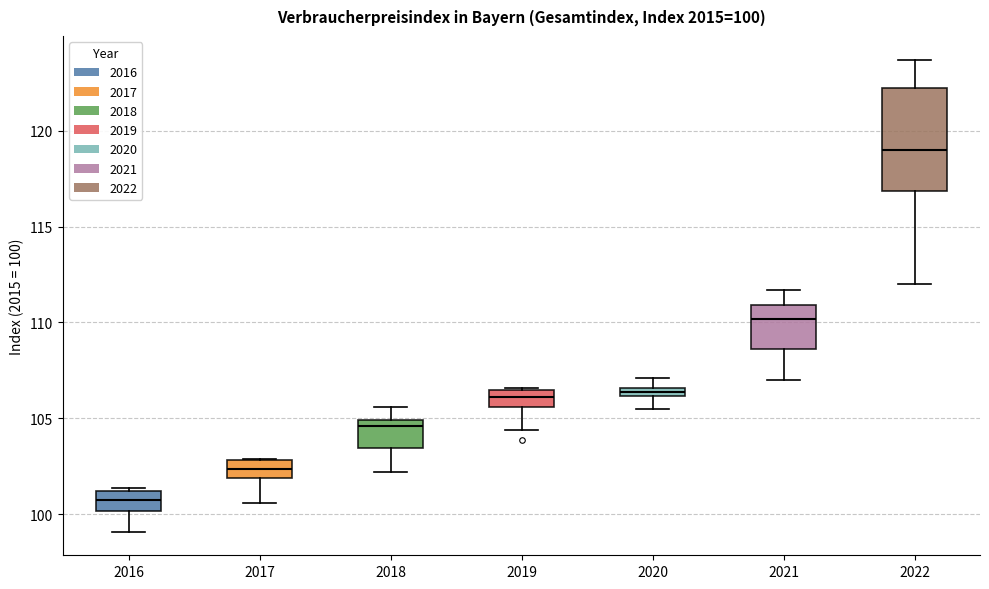

Comparing the boxes themselves (not the whiskers), which one is the tallest?

2022